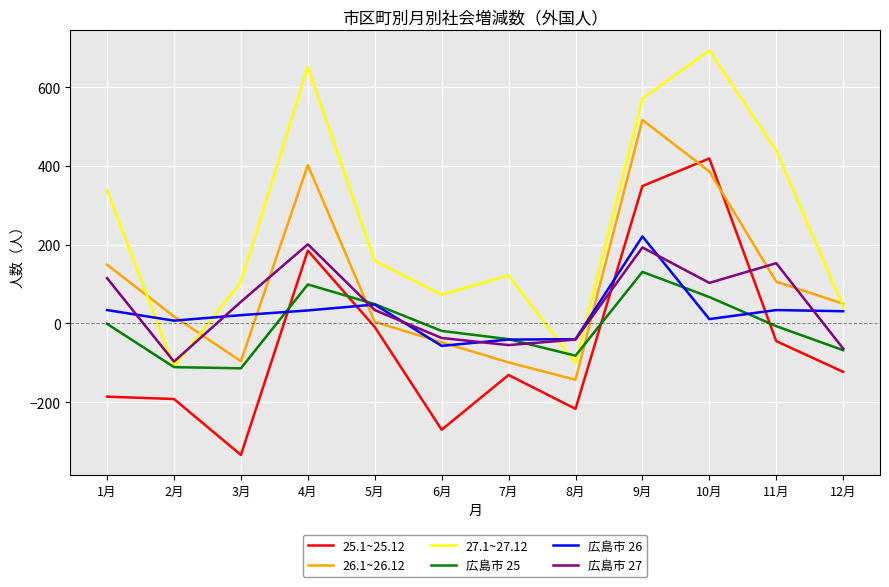

The value of 26.1~26.12 at 7月 is -99. True or false?

True